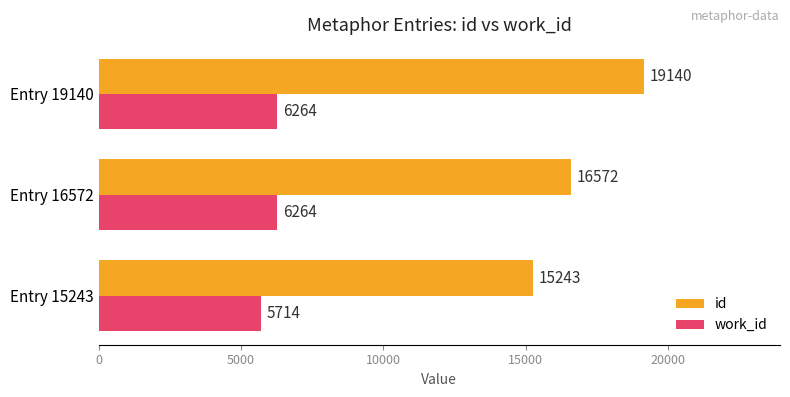

What is the maximum value shown in the chart?

19140